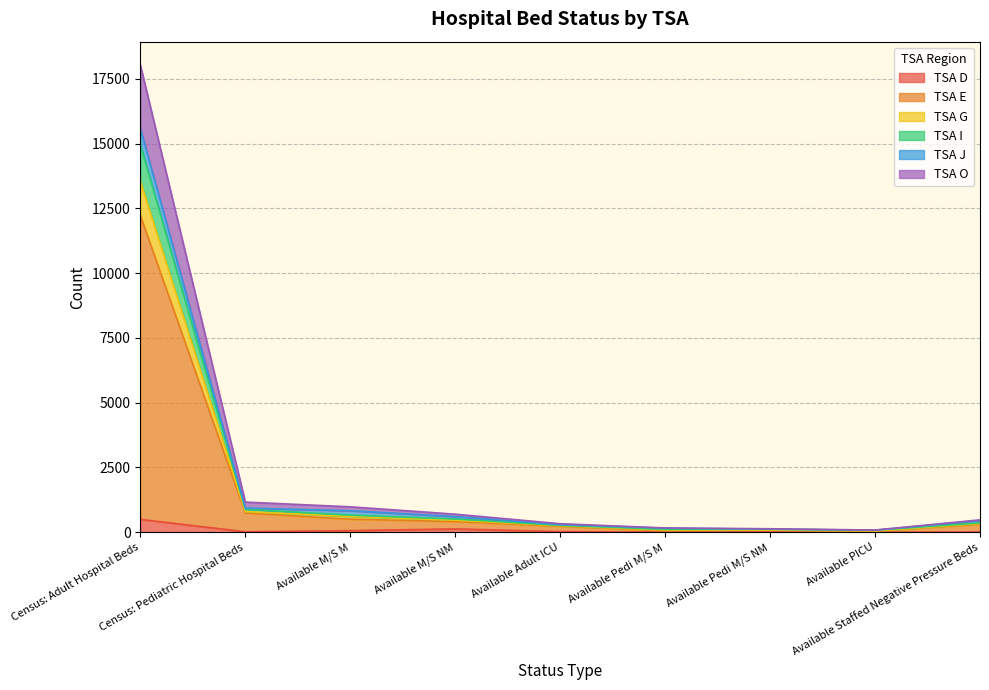

The value of TSA E at Census: Pediatric Hospital Beds is 739. True or false?

True